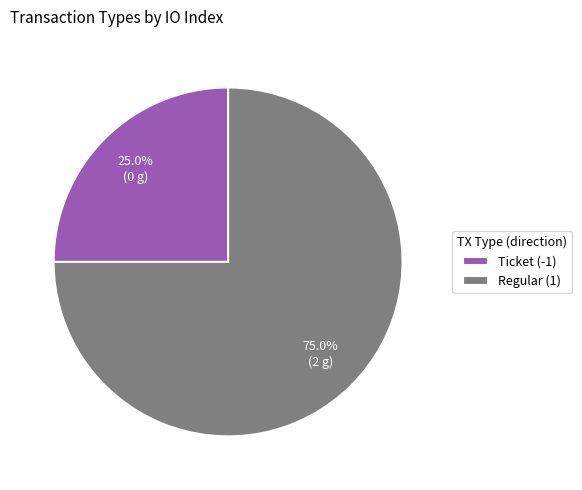

What is the smallest slice in the pie chart?

Ticket (-1)